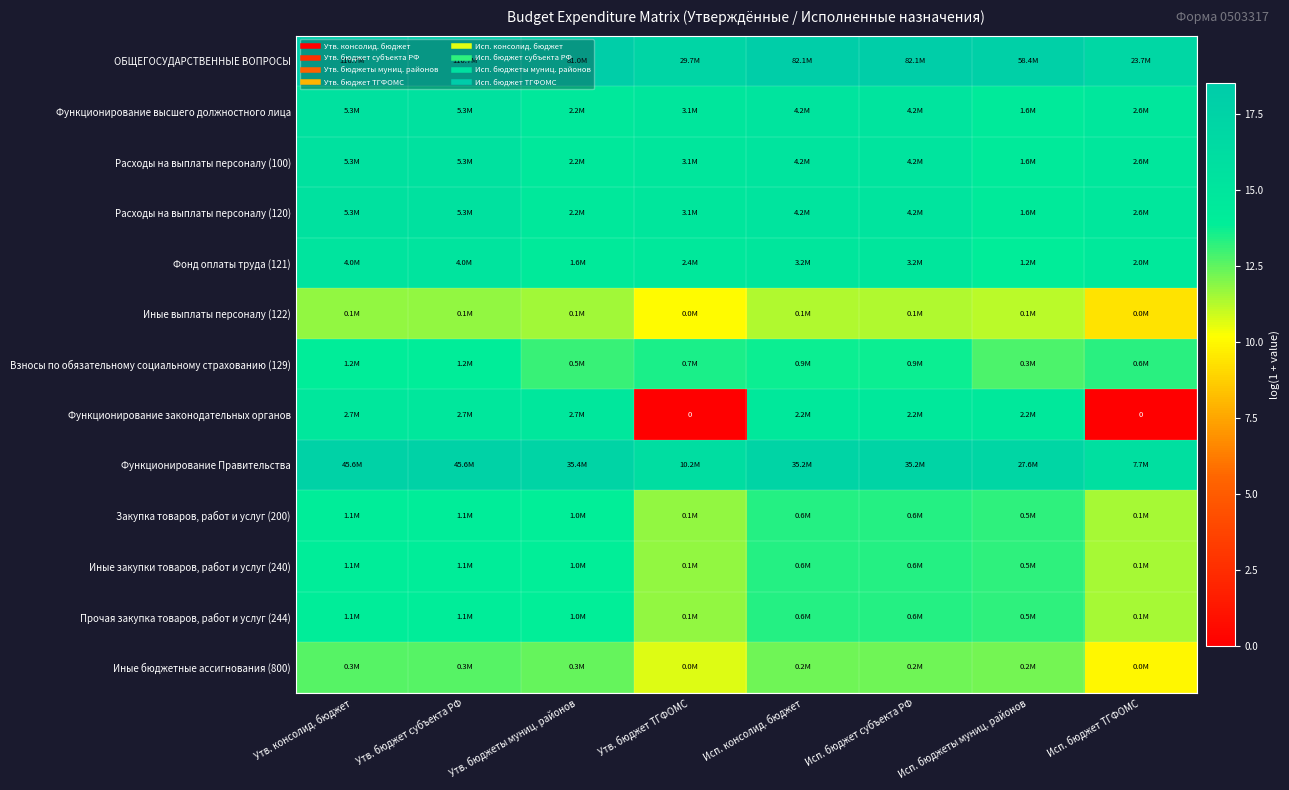

The Расходы на выплаты персоналу (100) series shows 15.2 at Исп. бюджет субъекта РФ. True or false?

True